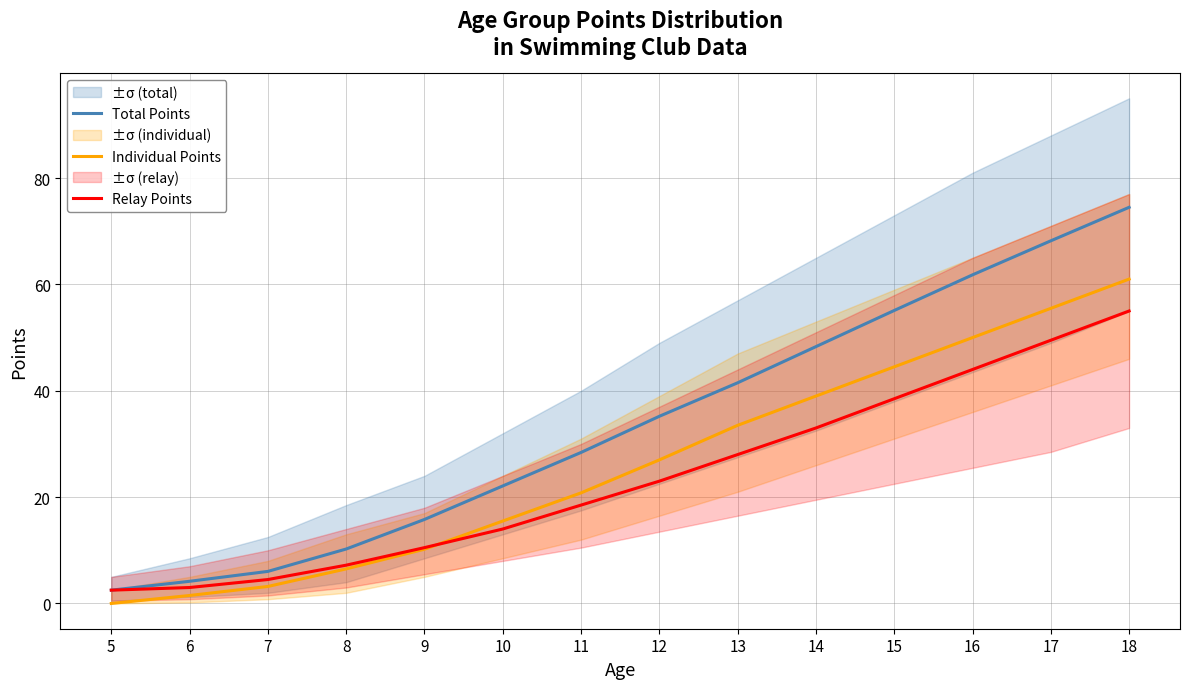

Which series changed the most between 5 and 11?

Total Points